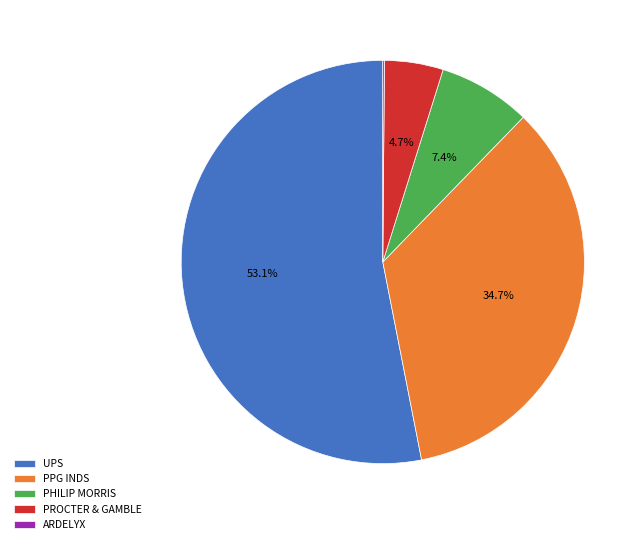

To the nearest percent, what is the difference between the largest and smallest slice percentages?

53%